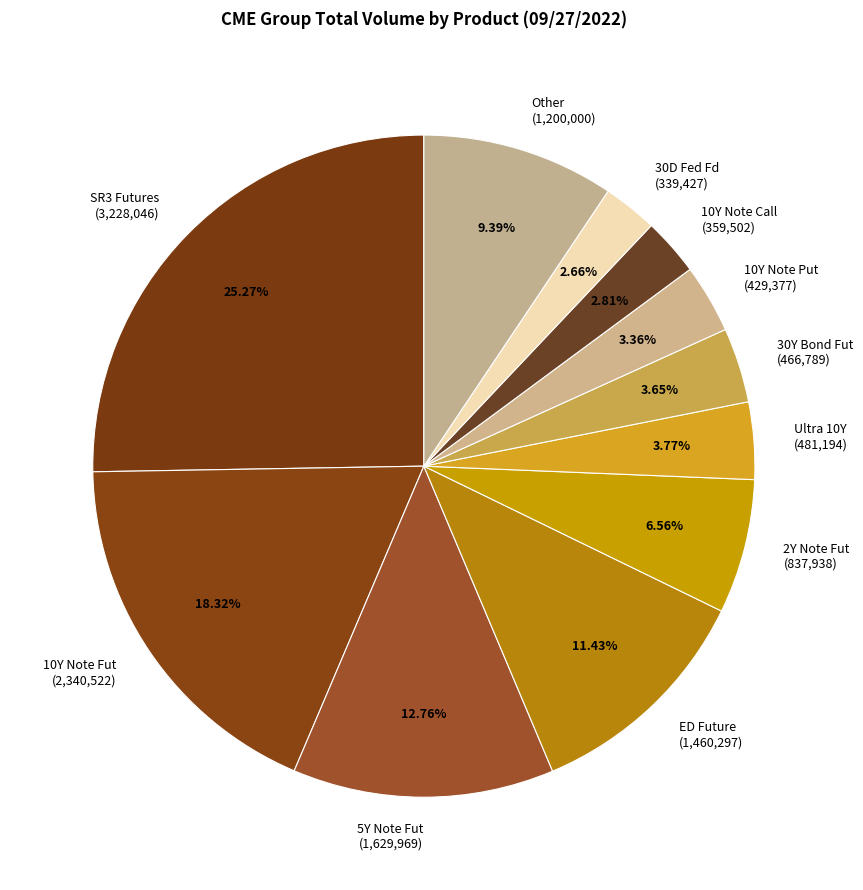

Combined, do SR3 Futures (3,228,046) and Ultra 10Y (481,194) account for over 50%?

No